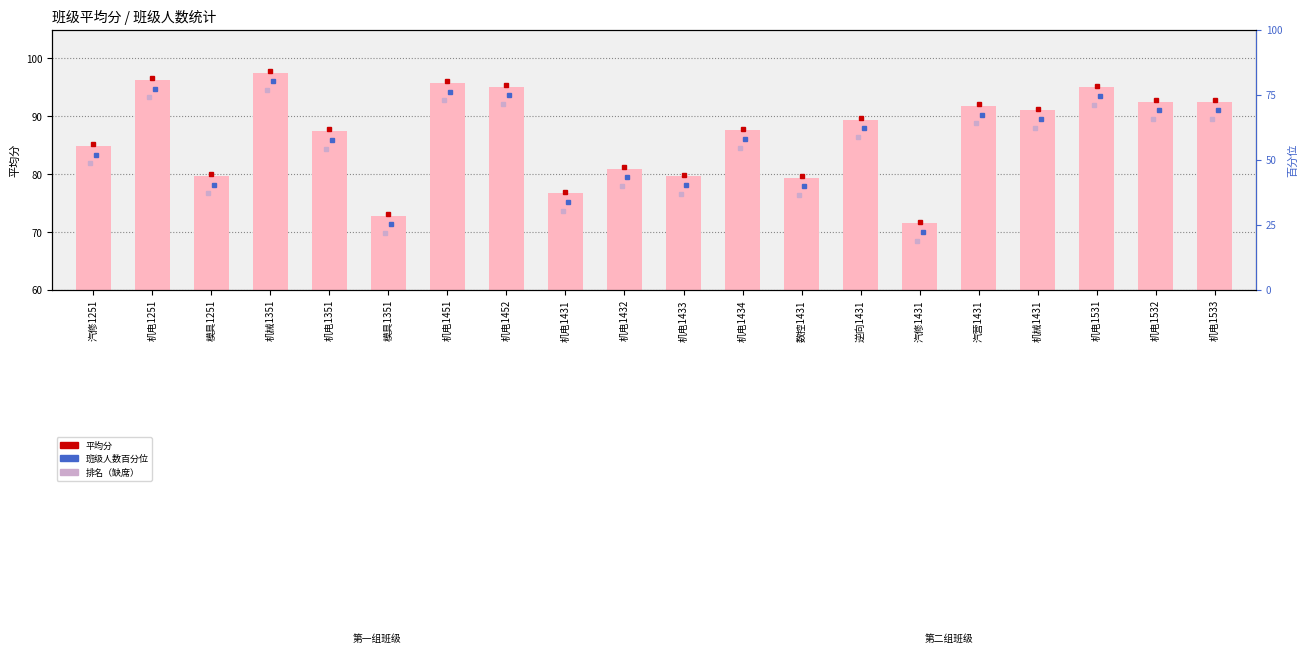

Rank the categories by value from highest to lowest.

机械1351, 机电1251, 机电1451, 机电1452, 机电1531, 机电1533, 机电1532, 汽营1431, 机械1431, 逆向1431, 机电1434, 机电1351, 汽修1251, 机电1432, 模具1251, 机电1433, 数控1431, 机电1431, 模具1351, 汽修1431